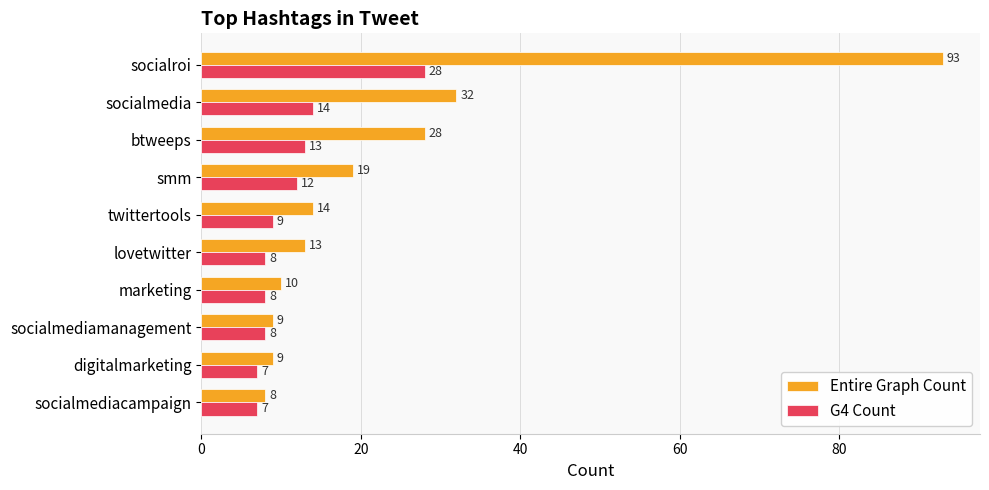

Where is G4 Count nearest to the value 17?

socialmedia